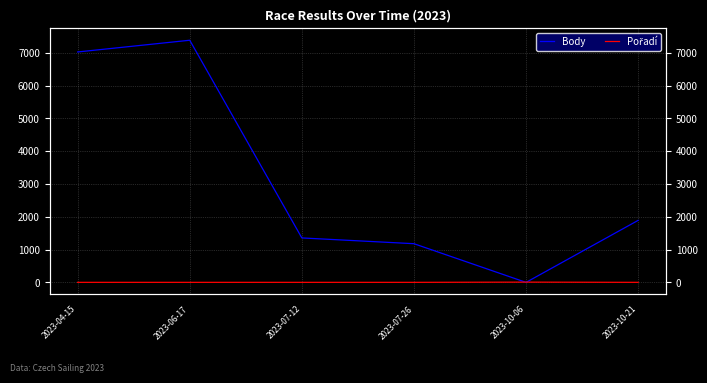

Between 2023-04-15 and 2023-10-21, which series saw the biggest shift?

Body